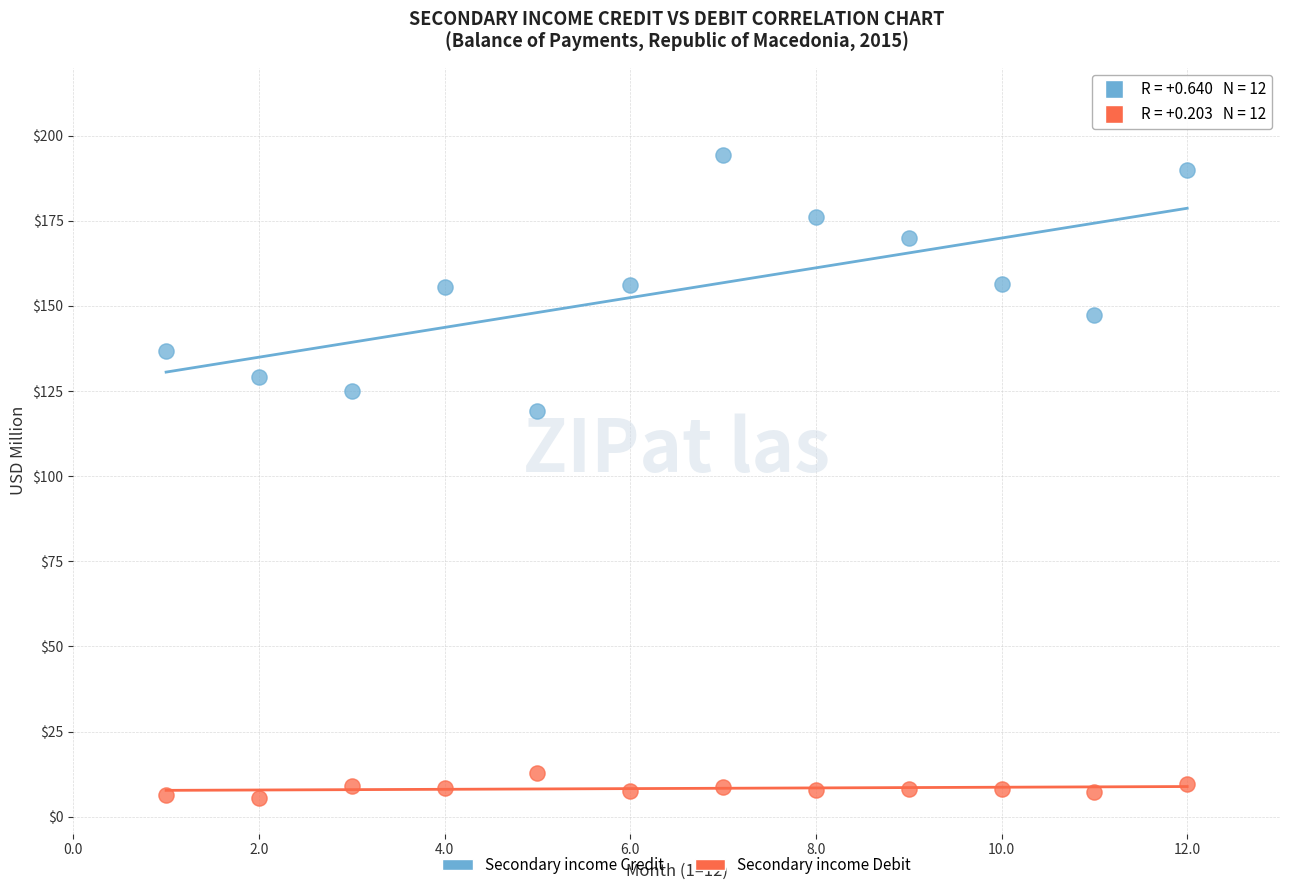

What is the X range (max minus min) for the scatter plot?

11.0